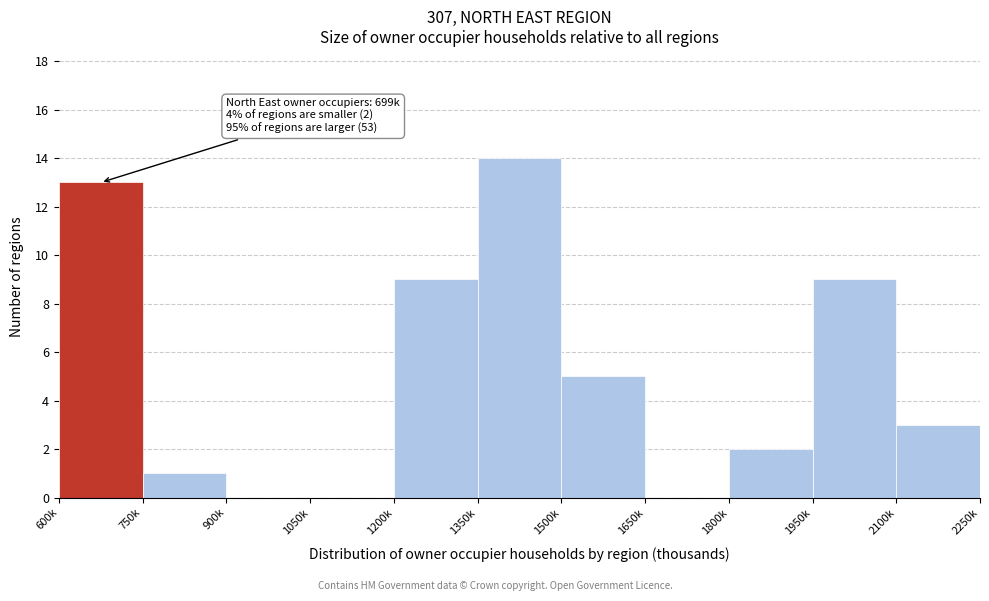

Reading left to right, what are all the values shown in this chart?

600k=13	750k=1	900k=0	1050k=0	1200k=9	1350k=14	1500k=5	1650k=0	1800k=2	1950k=9	2100k=3